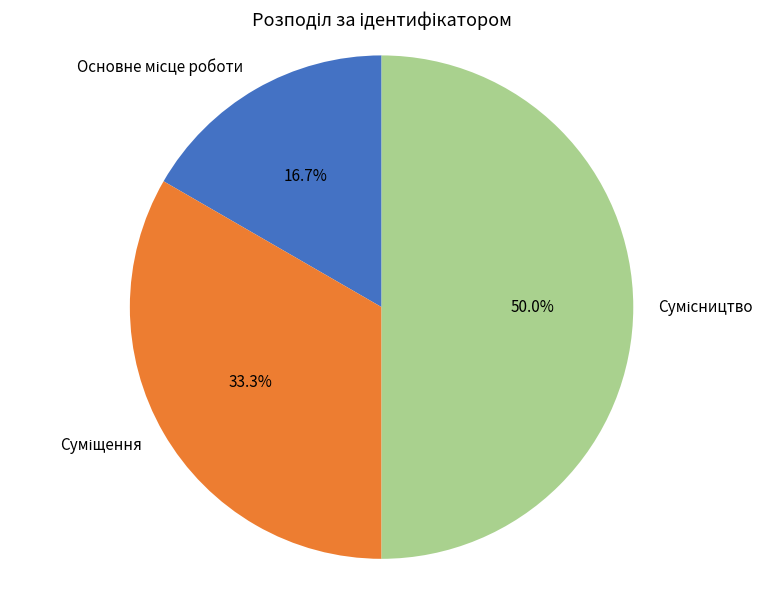

How many segments does this pie chart have?

3